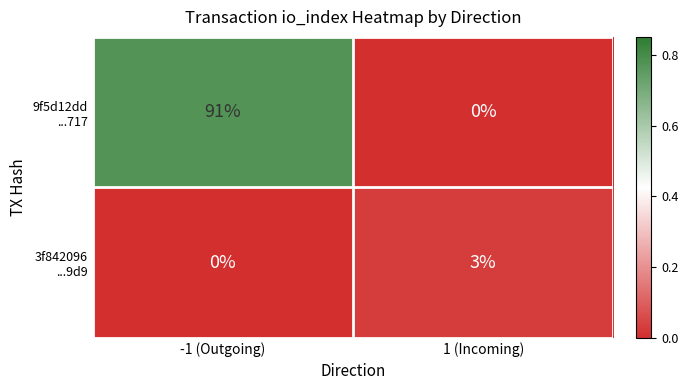

What is the difference between the highest and lowest values at 1 (Incoming)?

3